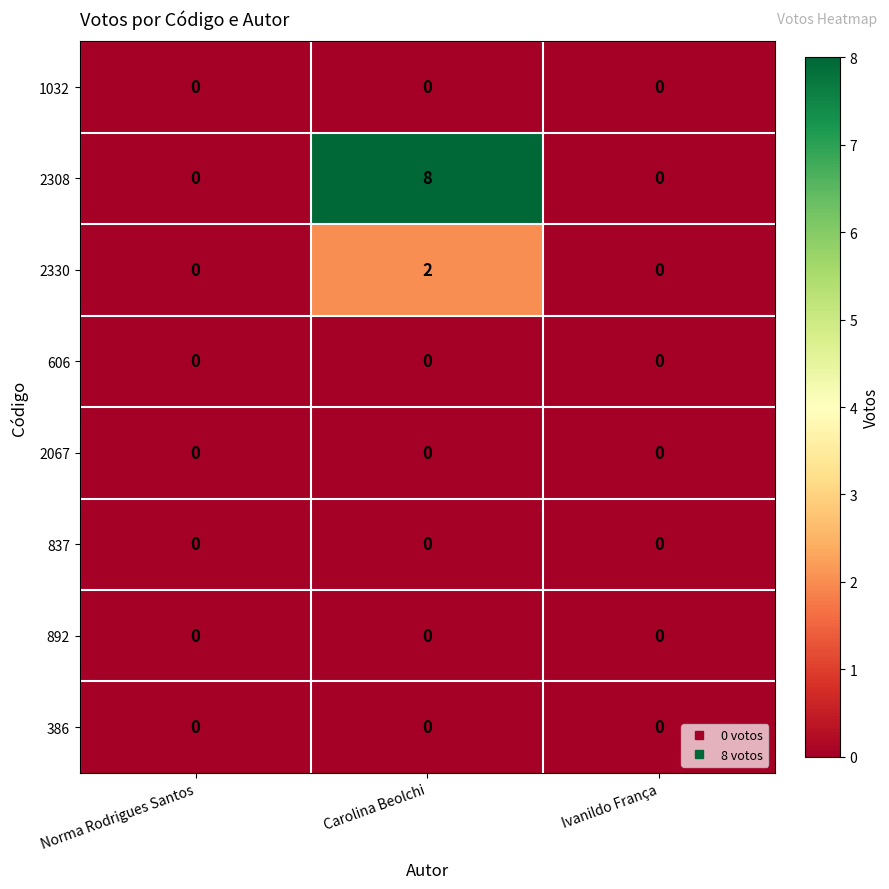

Reading left to right, what are all the values shown in this chart?

1032: Norma Rodrigues Santos=0	Carolina Beolchi=0	Ivanildo França=0
2308: Norma Rodrigues Santos=0	Carolina Beolchi=8	Ivanildo França=0
2330: Norma Rodrigues Santos=0	Carolina Beolchi=2	Ivanildo França=0
606: Norma Rodrigues Santos=0	Carolina Beolchi=0	Ivanildo França=0
2067: Norma Rodrigues Santos=0	Carolina Beolchi=0	Ivanildo França=0
837: Norma Rodrigues Santos=0	Carolina Beolchi=0	Ivanildo França=0
892: Norma Rodrigues Santos=0	Carolina Beolchi=0	Ivanildo França=0
386: Norma Rodrigues Santos=0	Carolina Beolchi=0	Ivanildo França=0